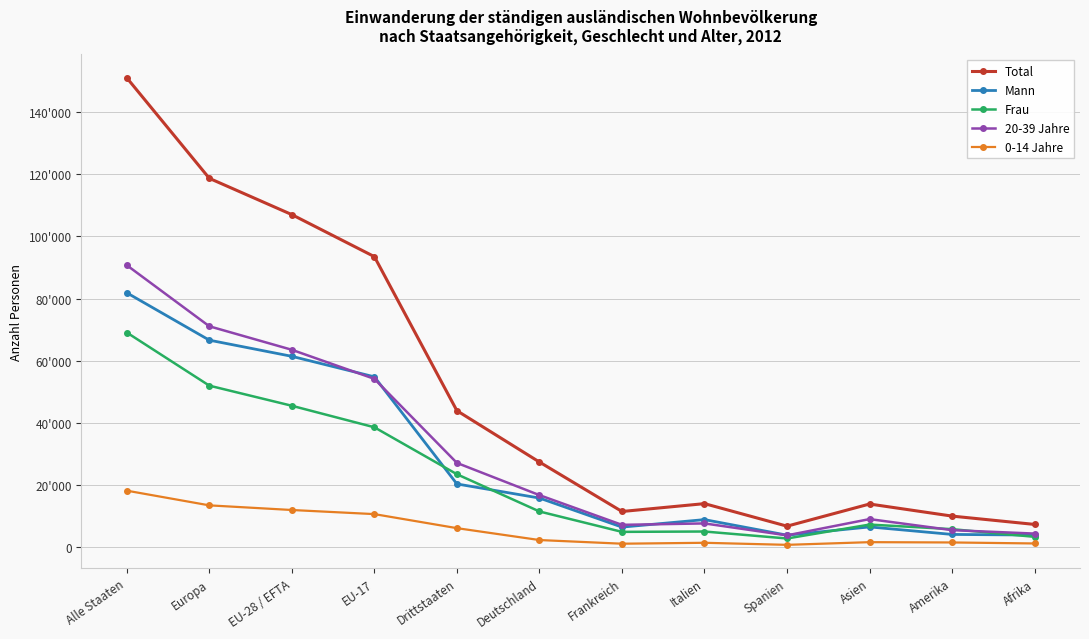

At which category is the sum across all series the highest?

Alle Staaten